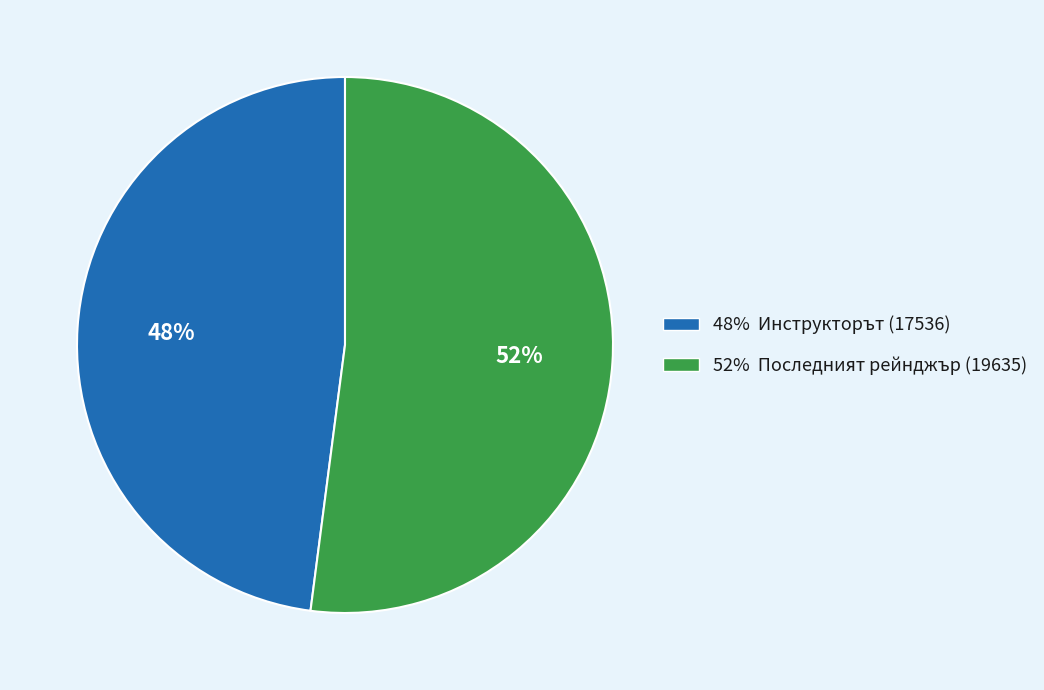

To the nearest percent, what is the difference between the largest and smallest slice percentages?

4%